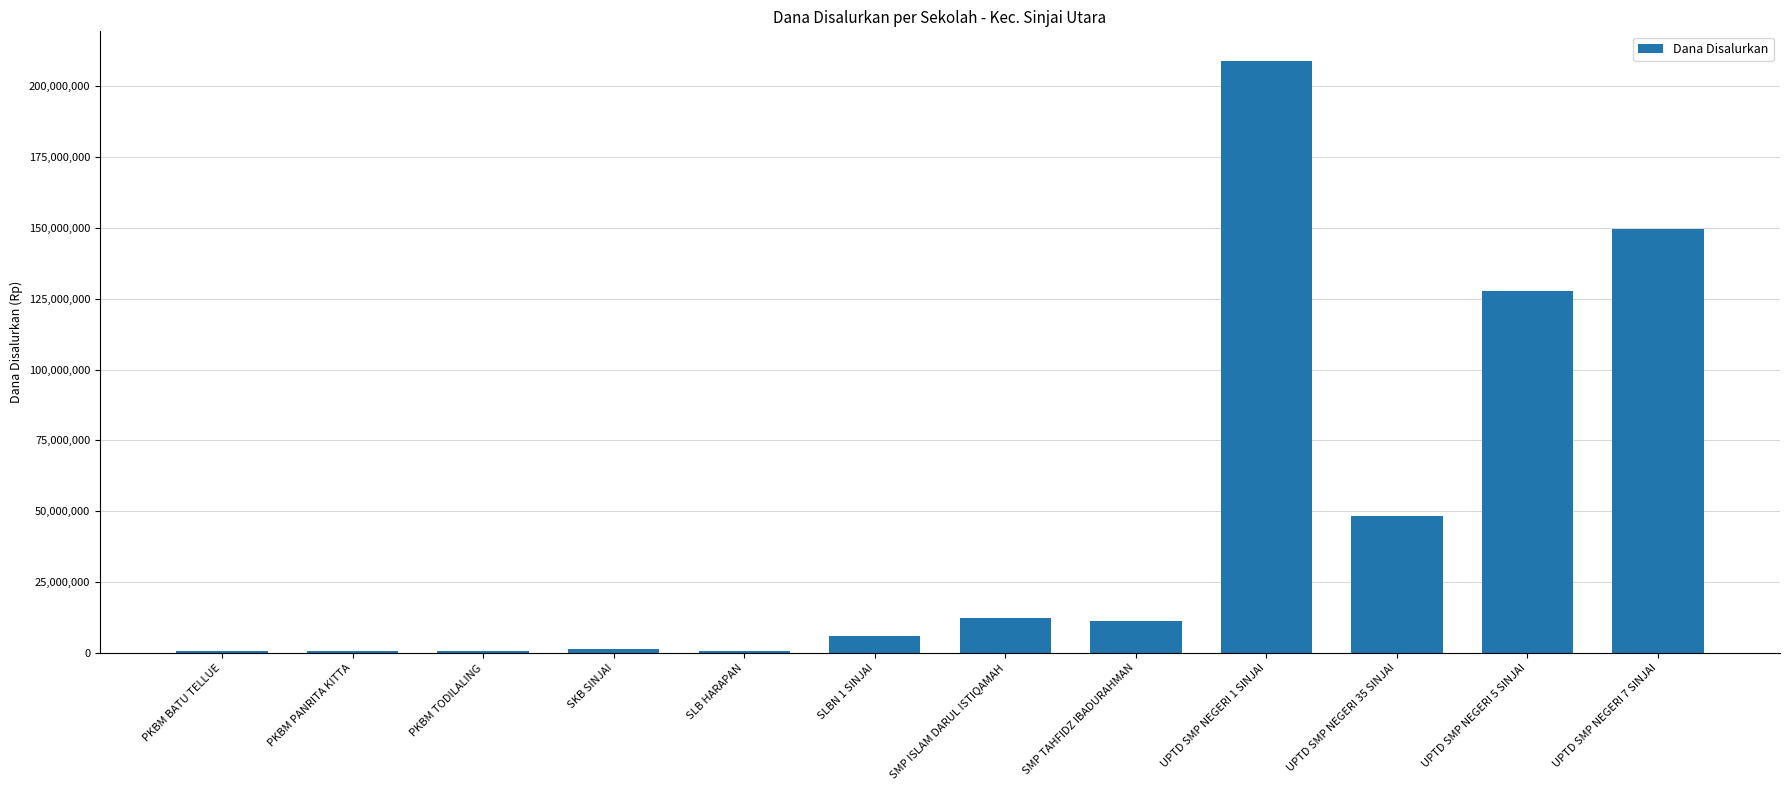

What is the difference between the maximum and second lowest values?

208125000